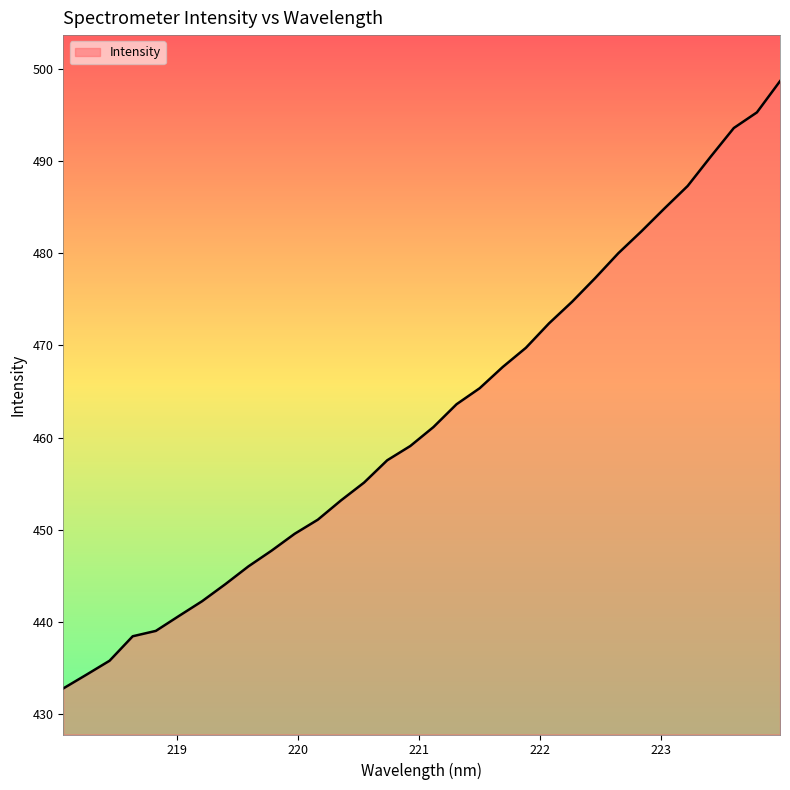

What is the greatest value displayed?

498.7